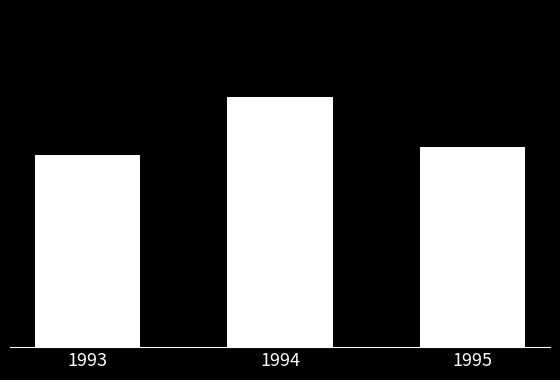

What is the ratio of the value at 1993 to the value at 1994?

0.8